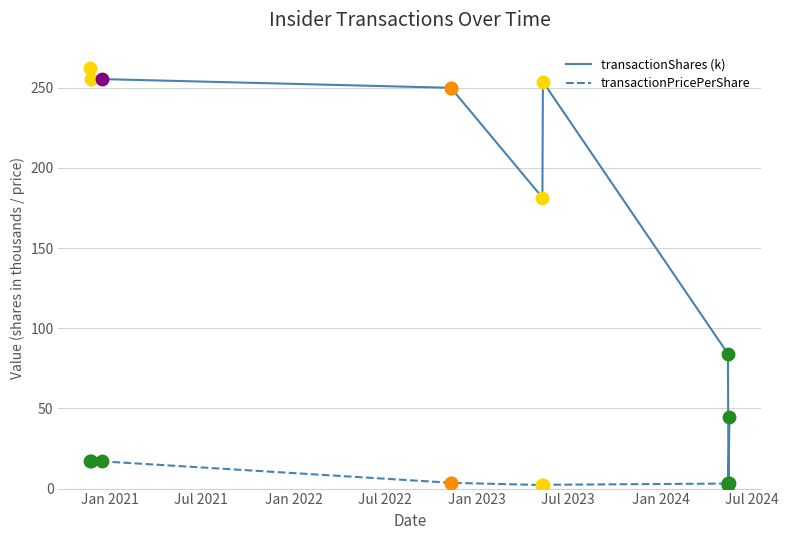

Which series contains the highest Y value?

transactionShares (k)